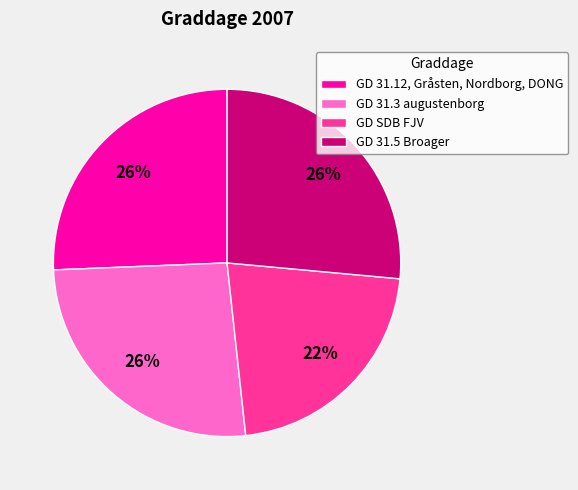

Do GD SDB FJV and GD 31.3 augustenborg together represent more than half of the pie?

No